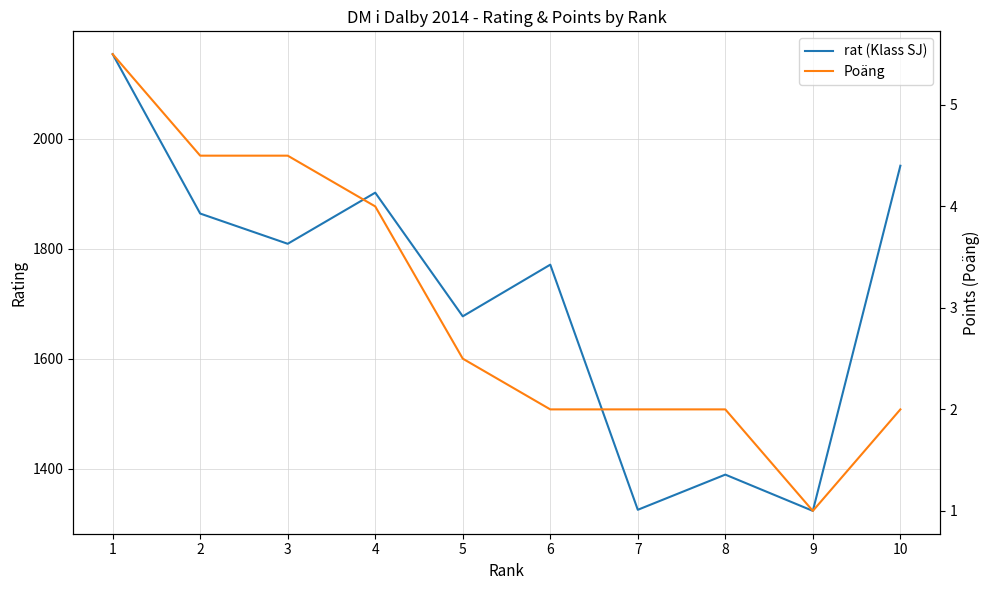

What is the difference between the maximum and minimum values in the rat (Klass SJ) series?

831.0